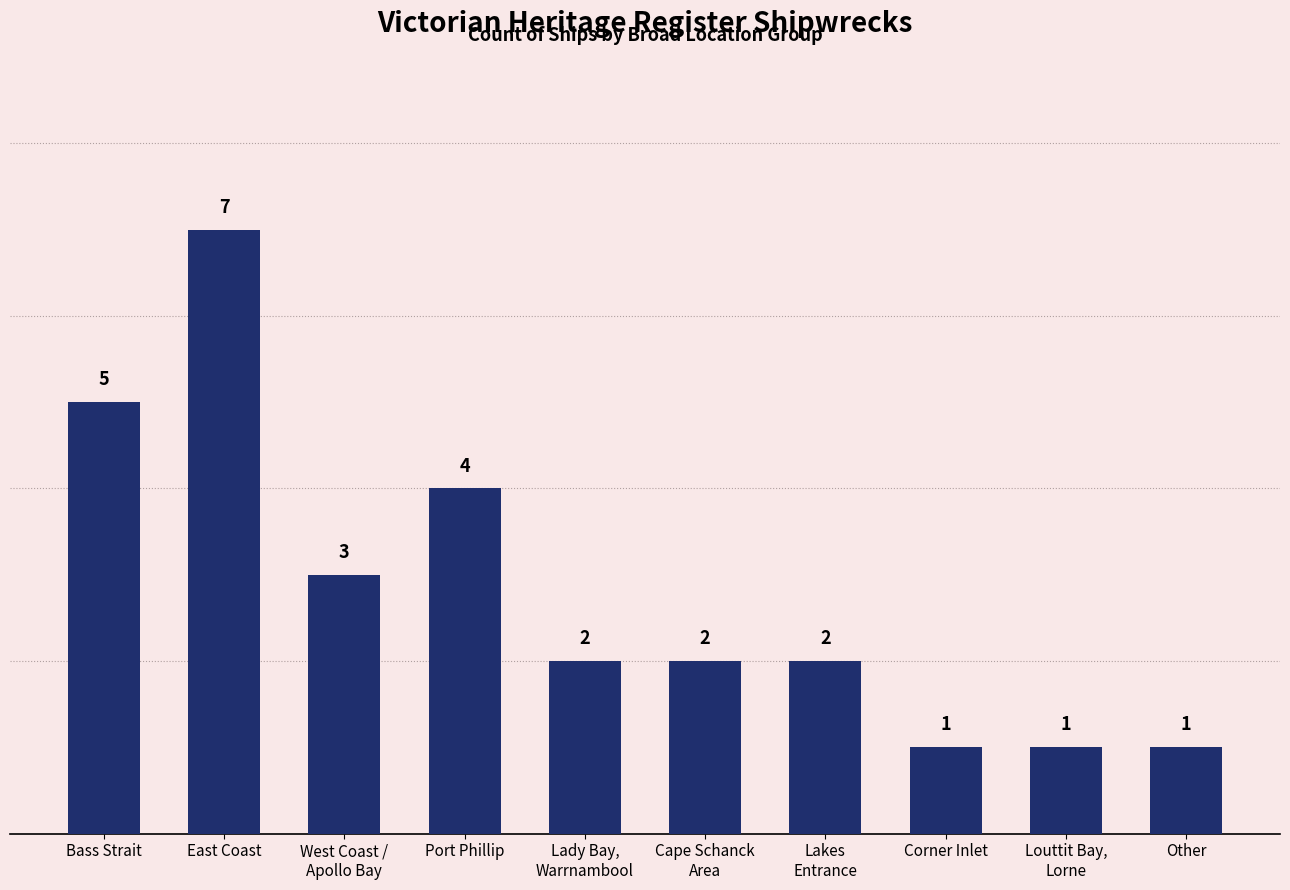

What is the smallest value displayed?

1